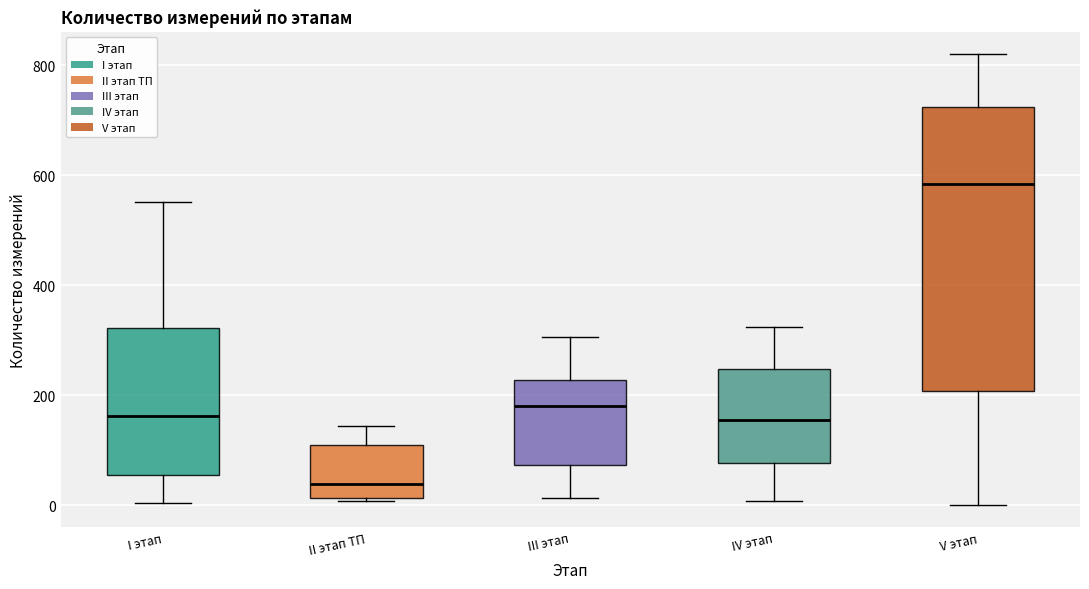

Which box is the tallest, from its lower edge to its upper edge?

V этап